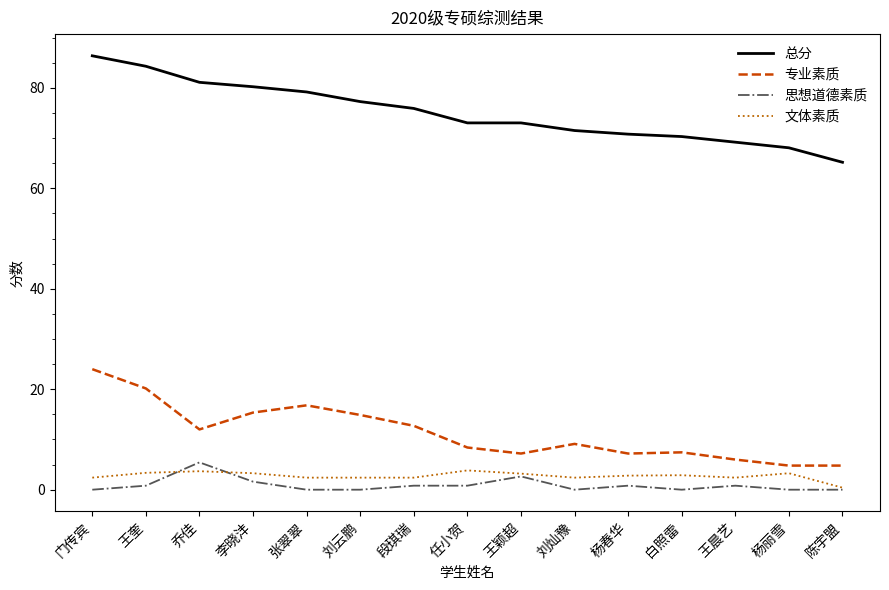

Is the value of 总分 at 门传宾 greater than the value of 文体素质 at 李晓沣?

Yes